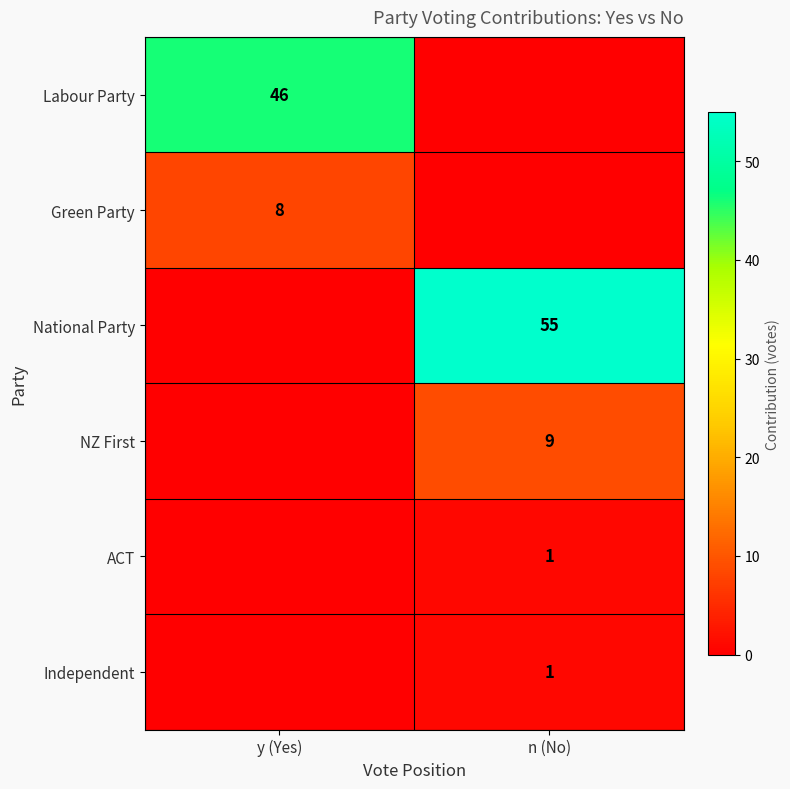

The value of National Party at n (No) is 72. True or false?

False